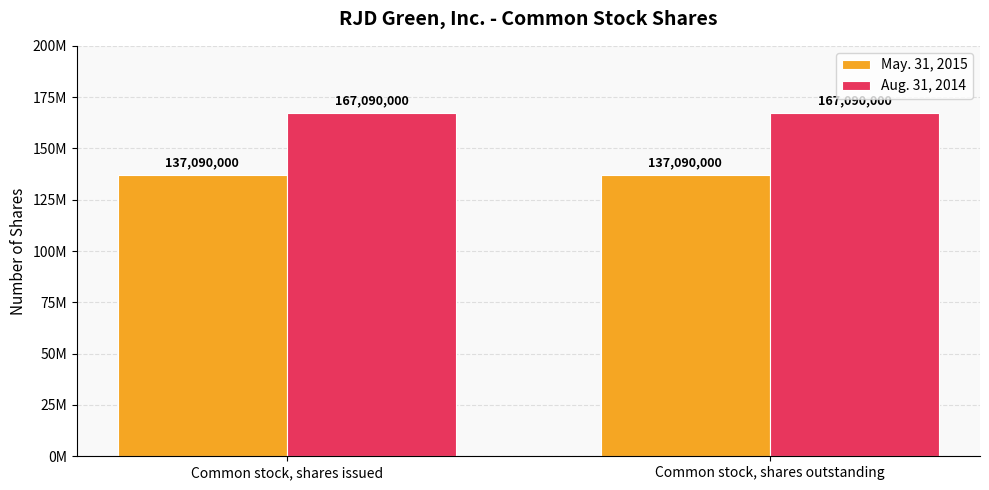

What is the average value of the Aug. 31, 2014 series?

167090000